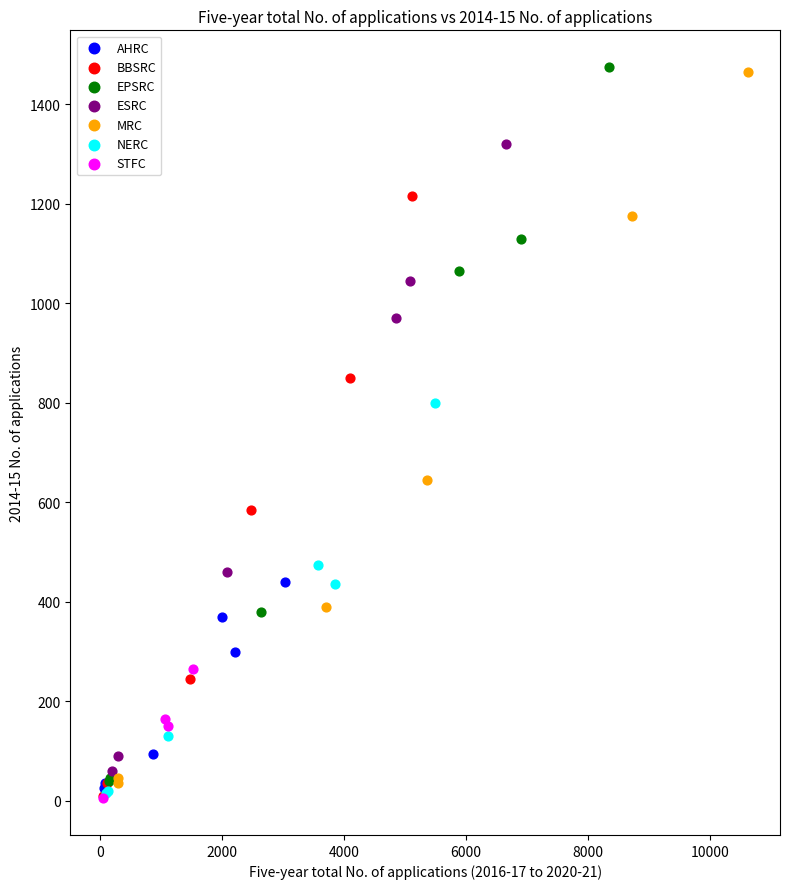

Which series has the widest spread of Y values?

EPSRC